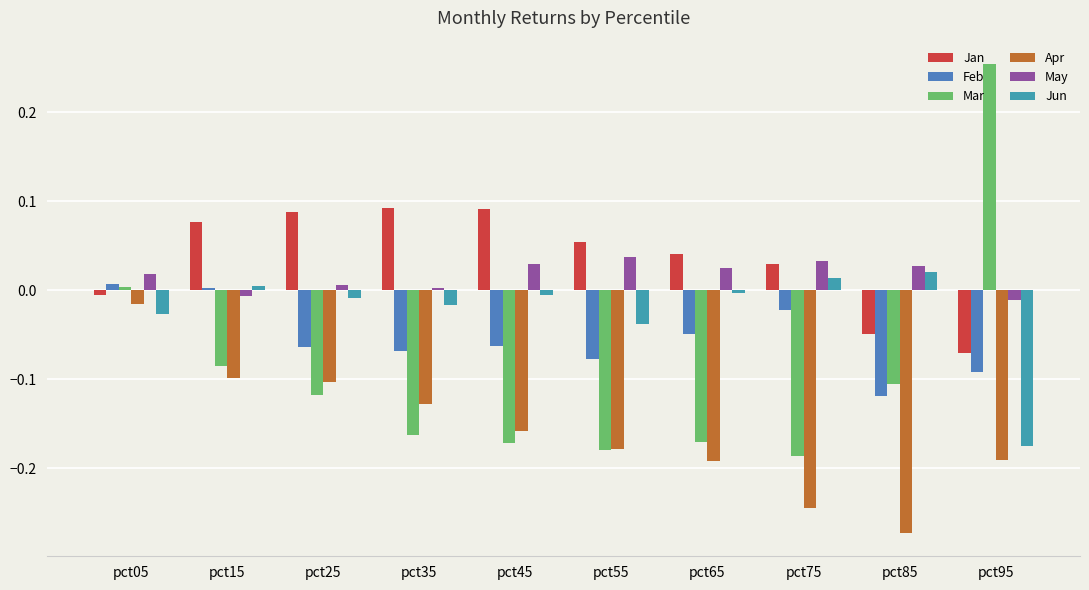

True or false: Mar has a value of 0.1 at pct95.

False